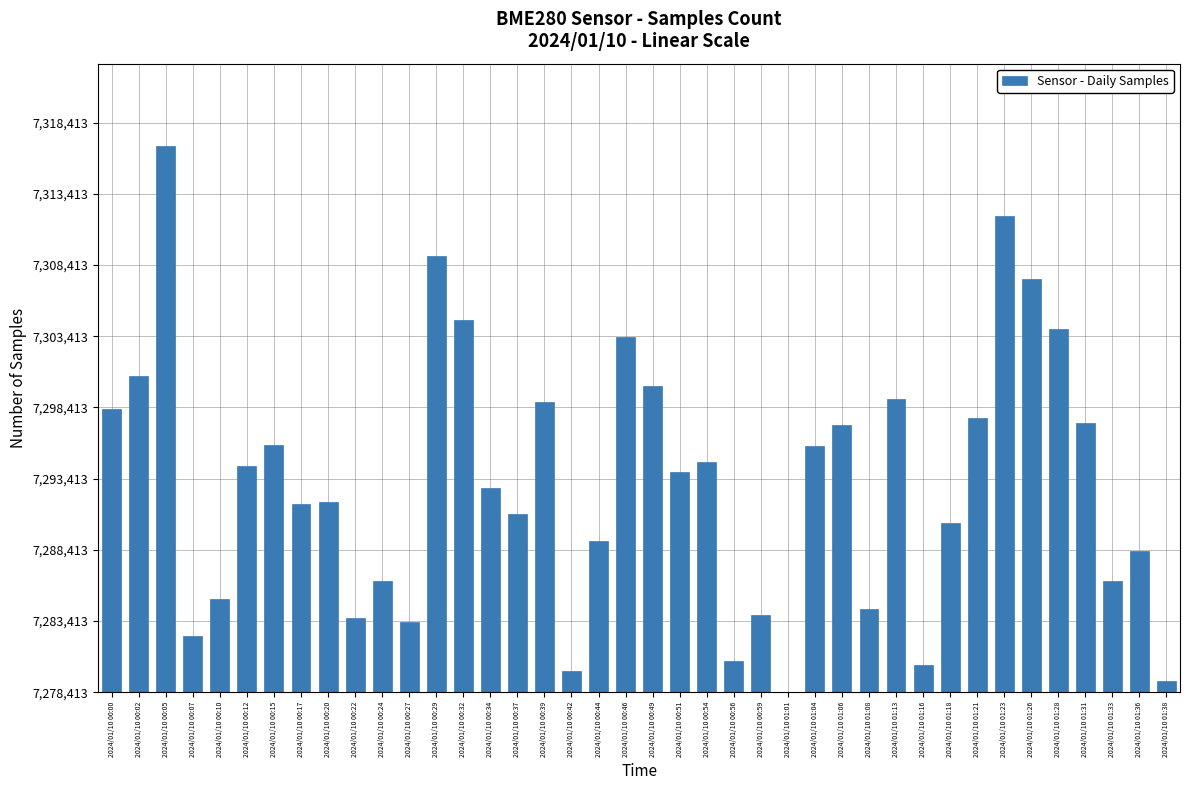

Read the value at 2024/01/10 00:20, to the nearest 10.

13370